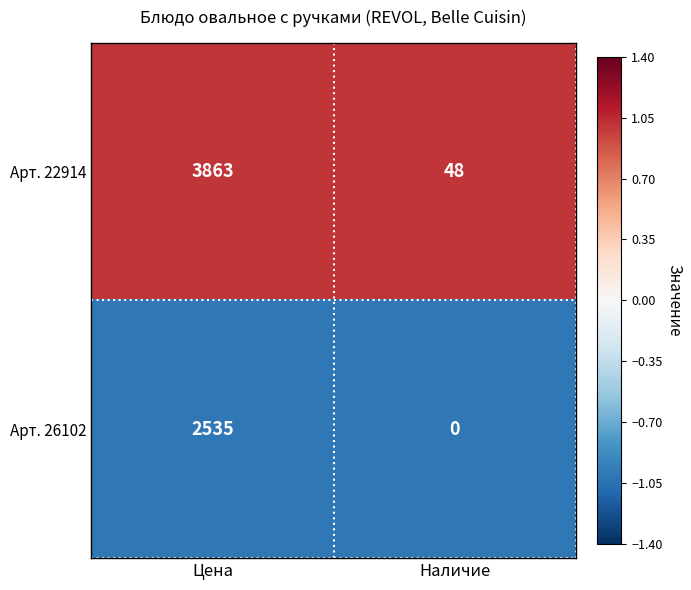

What is the smallest value displayed?

0